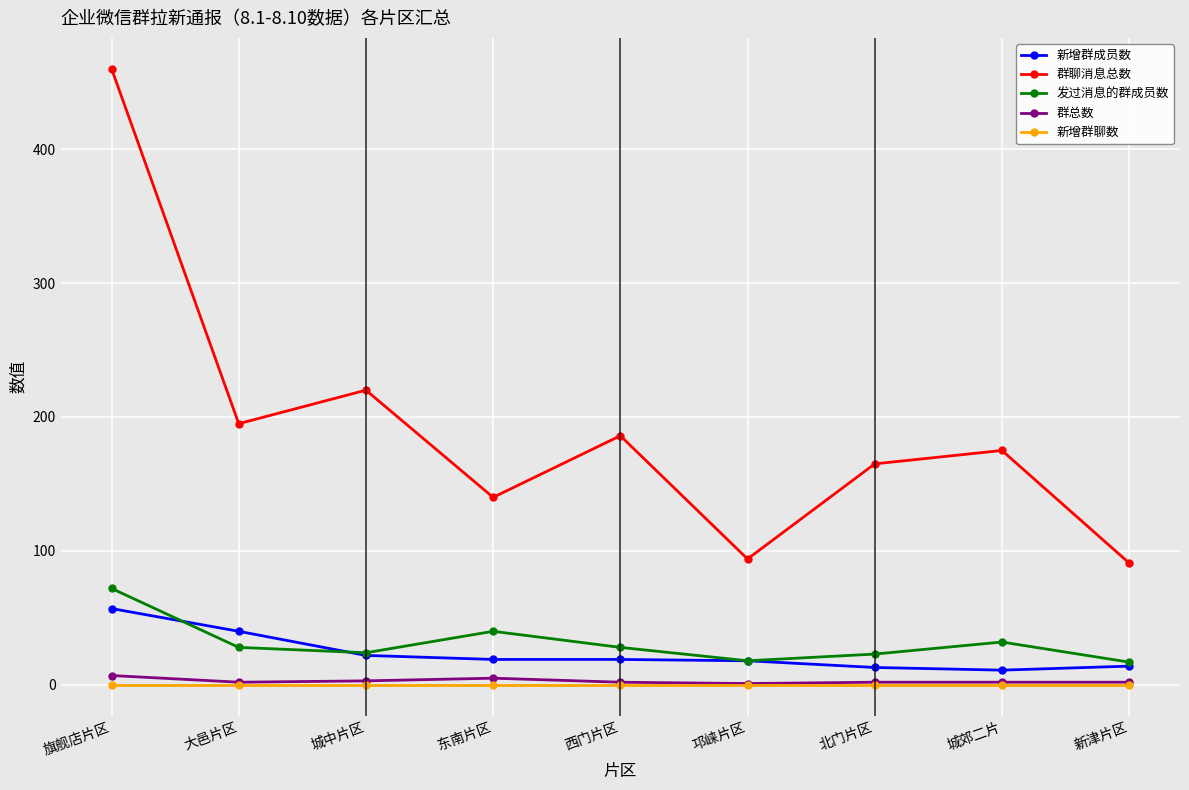

Where is the first local minimum for 群聊消息总数?

大邑片区